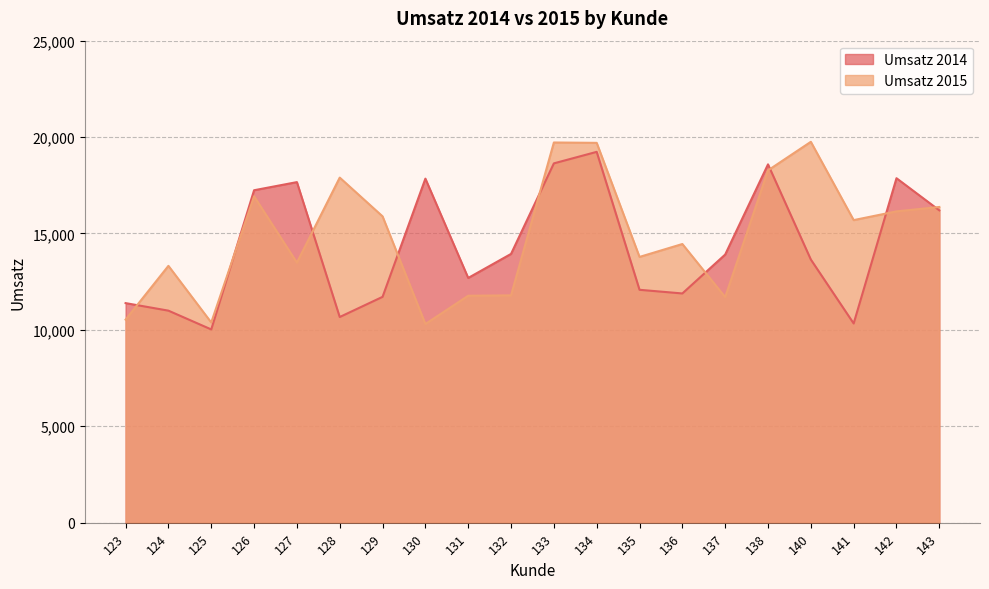

How many lines are shown in the chart?

2